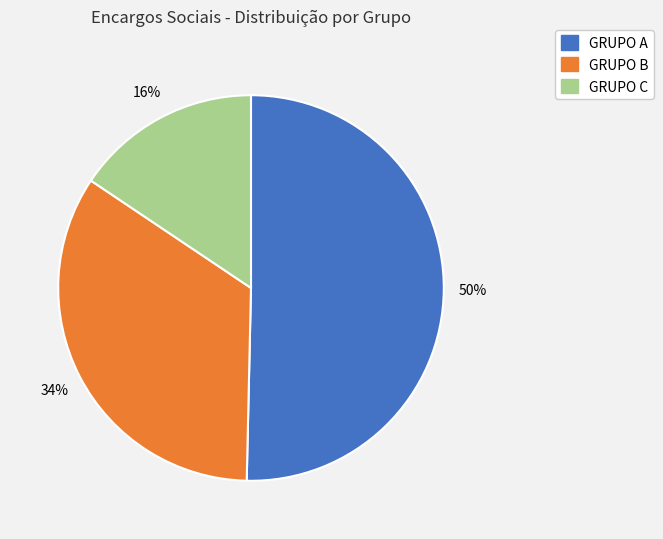

Is it true that GRUPO B is 23% of the pie?

False